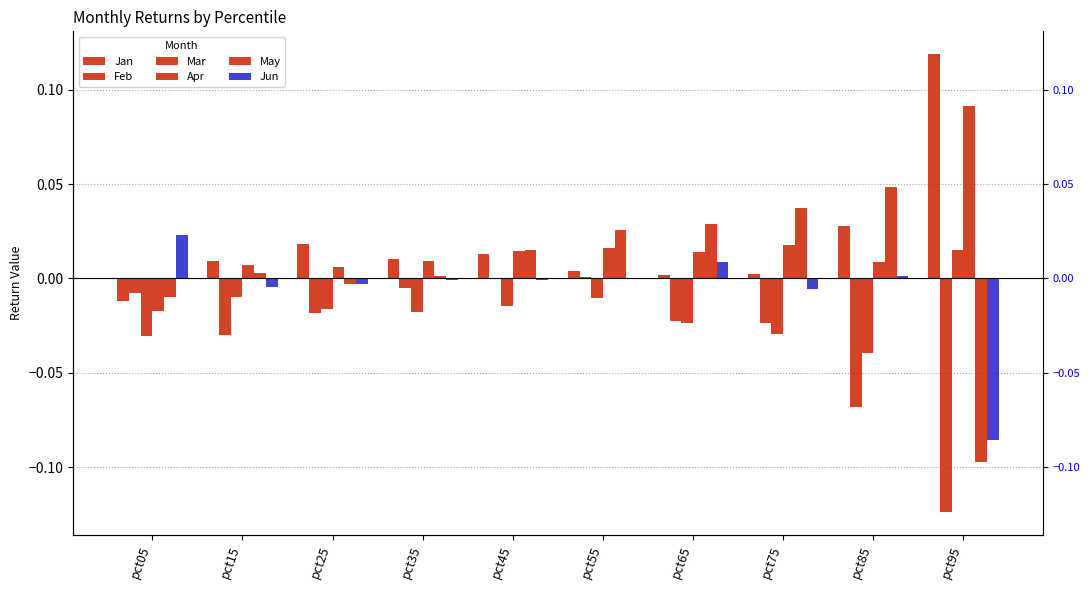

Reading left to right, transcribe all the data shown in this chart.

Jan: pct05=-0.0	pct15=0.0	pct25=0.0	pct35=0.0	pct45=0.0	pct55=0.0	pct65=0.0	pct75=0.0	pct85=0.0	pct95=0.1
Feb: pct05=-0.0	pct15=-0.0	pct25=-0.0	pct35=-0.0	pct45=-0.0	pct55=0.0	pct65=-0.0	pct75=-0.0	pct85=-0.1	pct95=-0.1
Mar: pct05=-0.0	pct15=-0.0	pct25=-0.0	pct35=-0.0	pct45=-0.0	pct55=-0.0	pct65=-0.0	pct75=-0.0	pct85=-0.0	pct95=0.0
Apr: pct05=-0.0	pct15=0.0	pct25=0.0	pct35=0.0	pct45=0.0	pct55=0.0	pct65=0.0	pct75=0.0	pct85=0.0	pct95=0.1
May: pct05=-0.0	pct15=0.0	pct25=-0.0	pct35=0.0	pct45=0.0	pct55=0.0	pct65=0.0	pct75=0.0	pct85=0.0	pct95=-0.1
Jun: pct05=0.0	pct15=-0.0	pct25=-0.0	pct35=-0.0	pct45=-0.0	pct55=-0.0	pct65=0.0	pct75=-0.0	pct85=0.0	pct95=-0.1